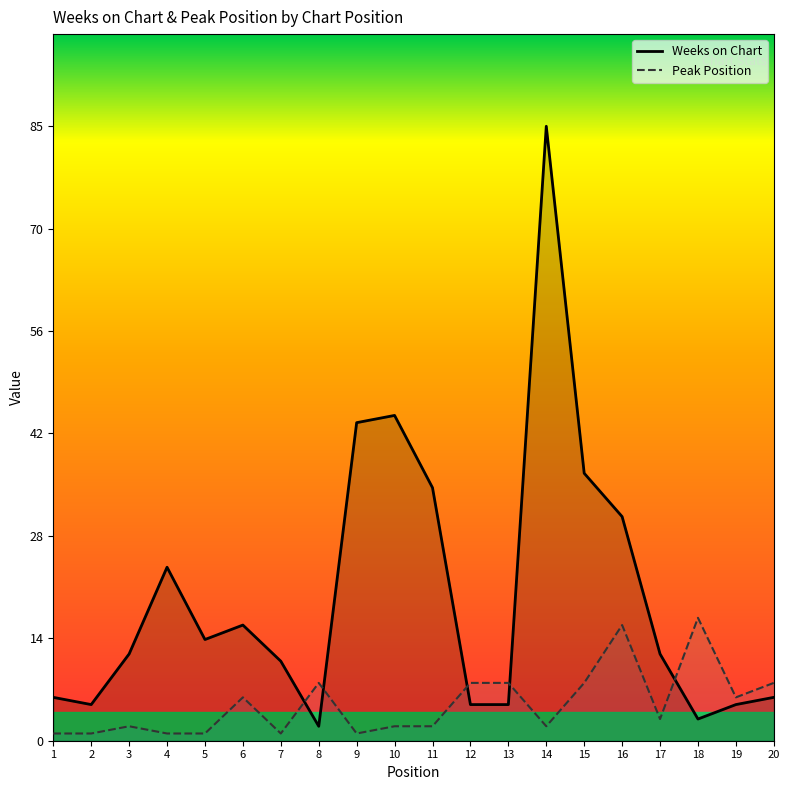

True or false: Peak Position has more than 0 interior local peaks.

True